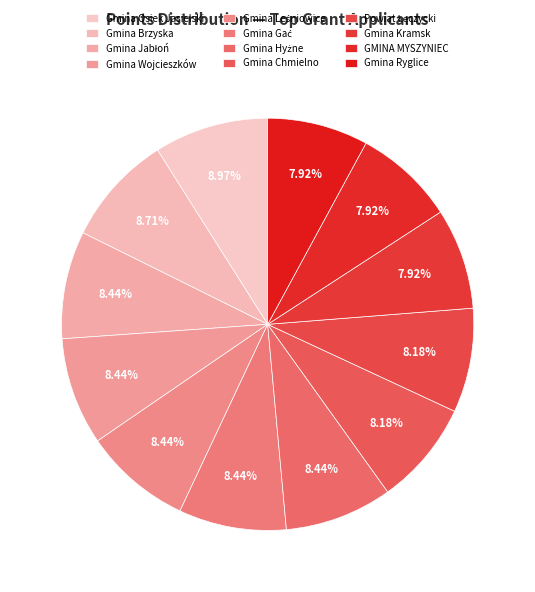

Which slice is the smallest?

Gmina Kramsk